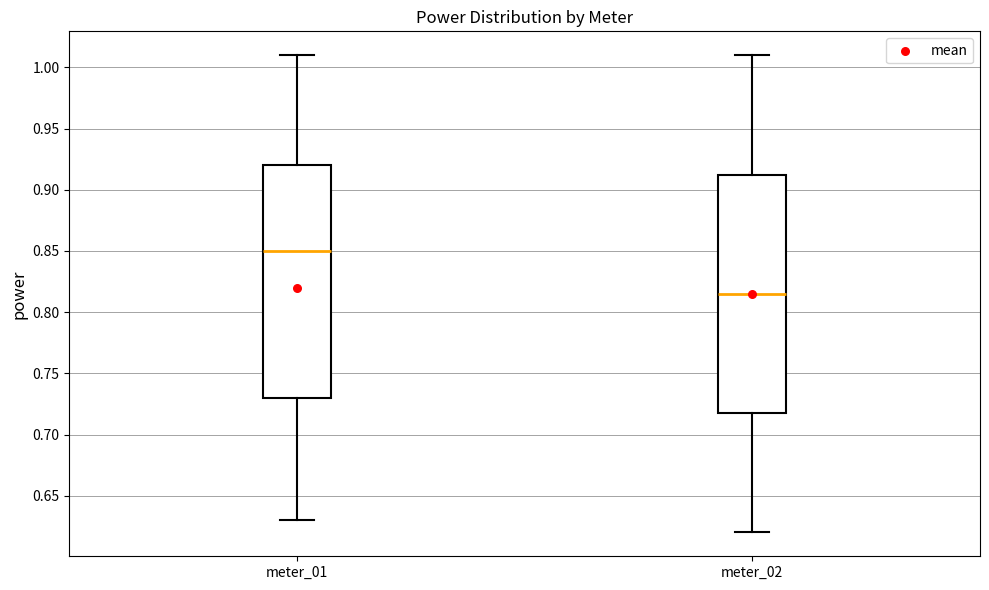

Where does the lower whisker of the box for meter_01 end on the y-axis? The values are not printed on the chart, so give them approximately, as read against the axis.

0.630